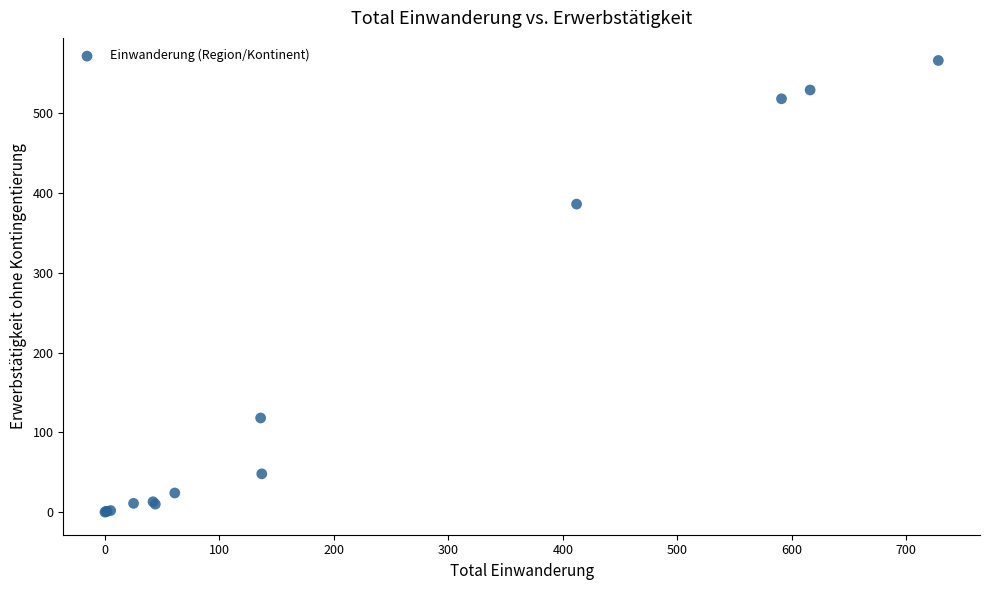

What Y value in the scatter plot is closest to 283?

386